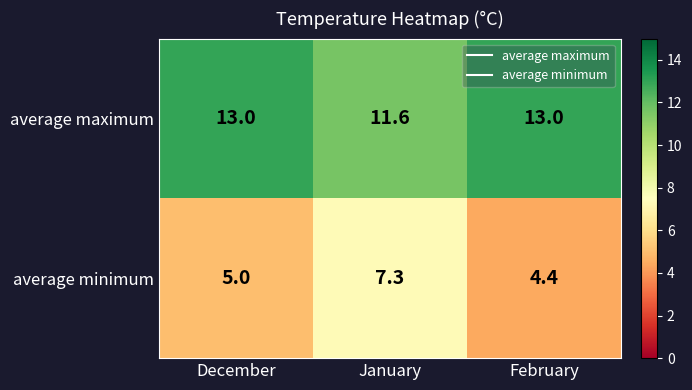

Which series has the widest spread of values?

average minimum